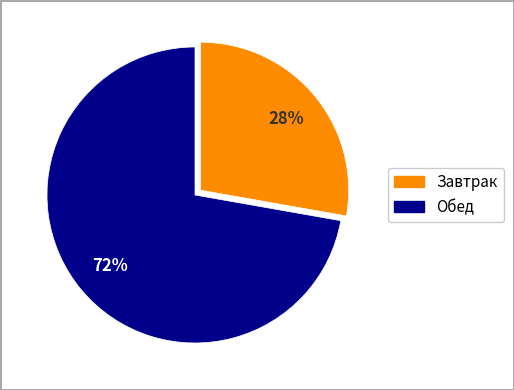

To the nearest percent, what is the difference between the largest and smallest slice percentages?

44%